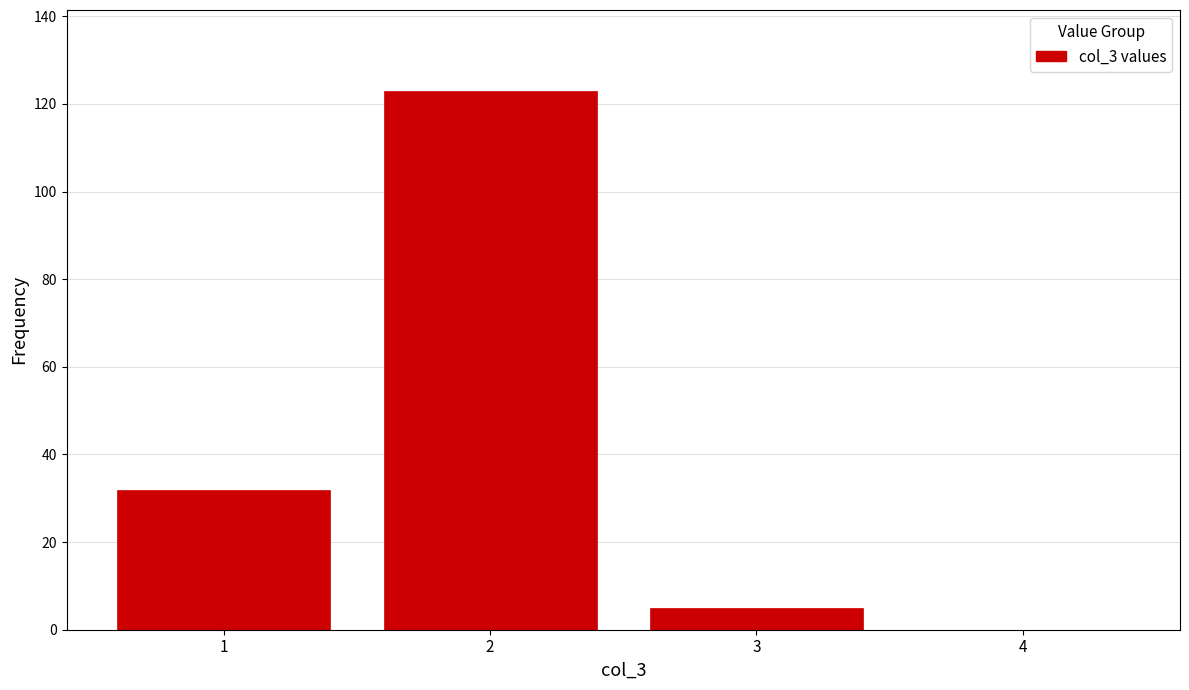

Reading left to right, transcribe this chart: for each bar, give the range it covers on the x-axis and its height. The values are not printed on the chart, so give them approximately, as read against the axis.

0.5 to 1.5: 32
1.5 to 2.5: 124
2.5 to 3.5: 6
3.5 to 4.5: 0